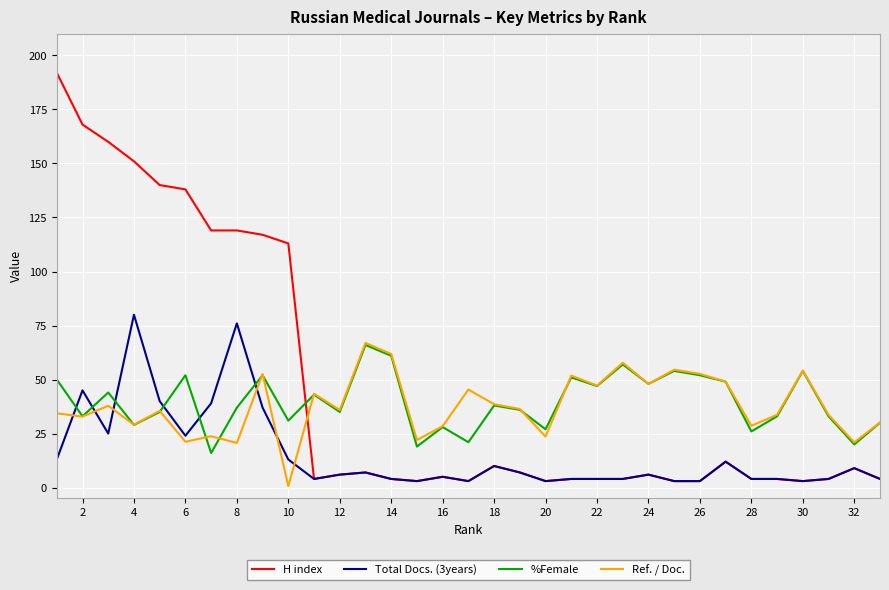

True or false: Total Docs. (3years) and %Female cross at least once.

True